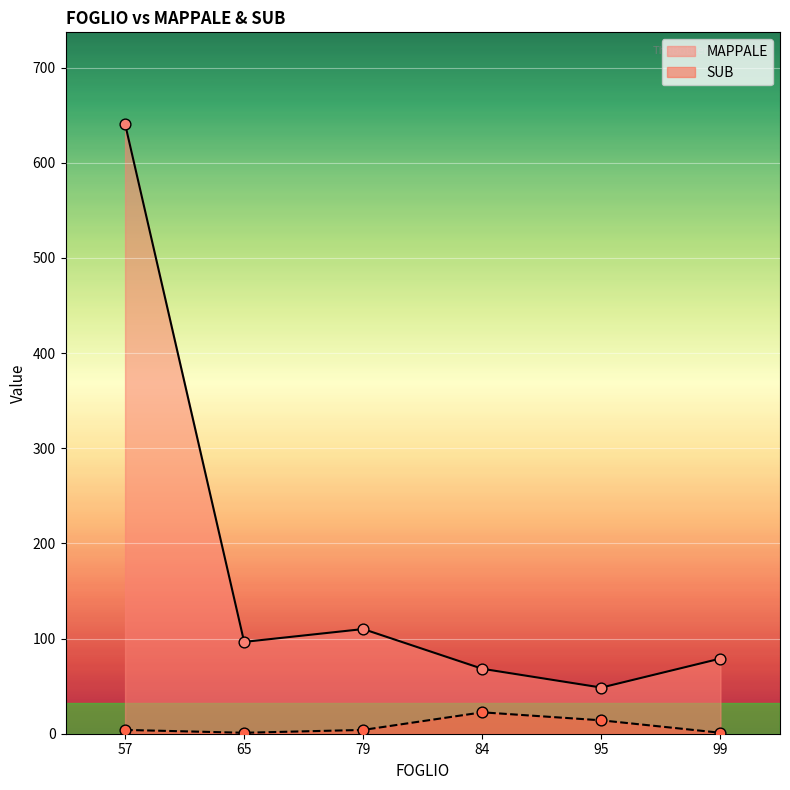

Which series has the largest Y range (max minus min)?

MAPPALE